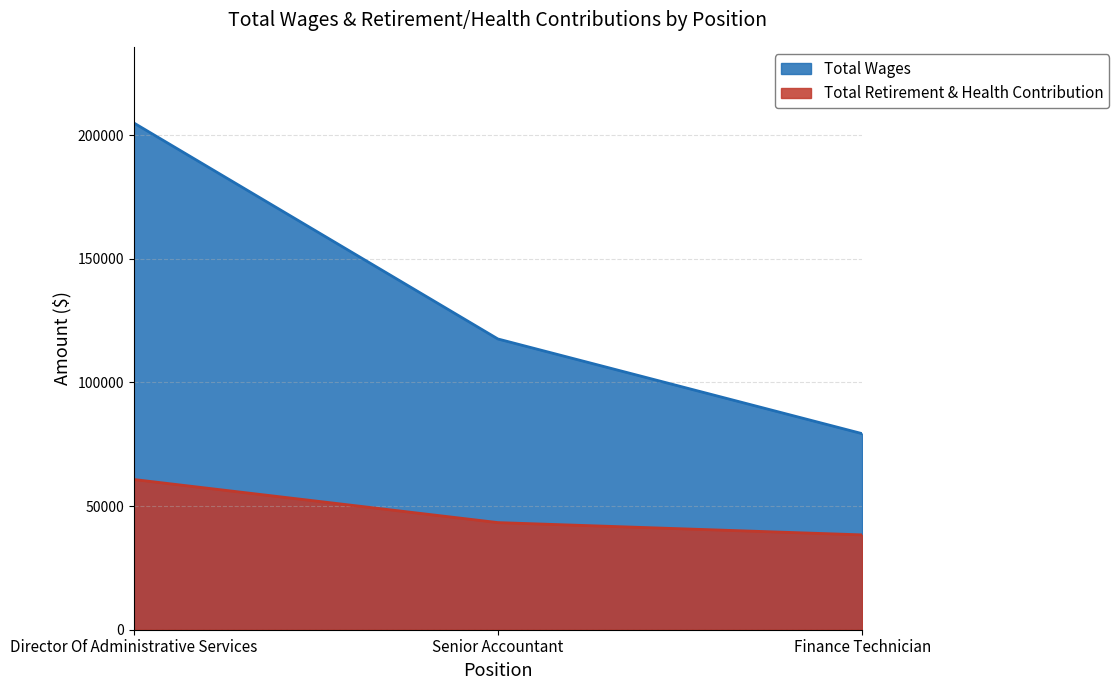

List the series in order of their overall mean, highest first.

Total Wages, Total Retirement & Health Contribution